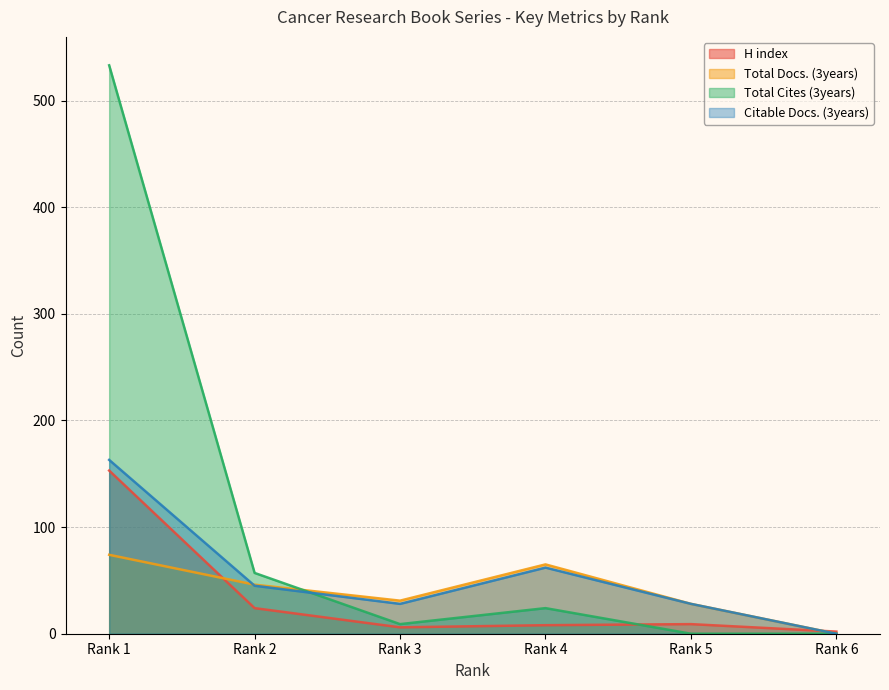

What is the sum of all Total Cites (3years) values?

623